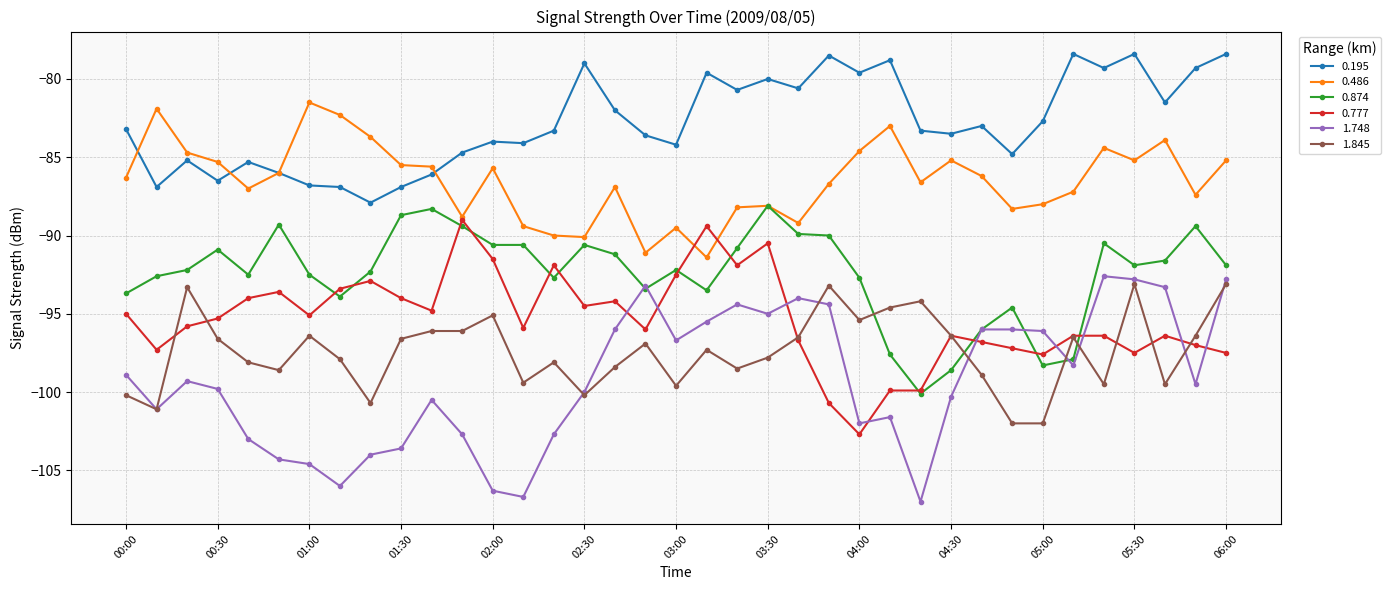

What is the value of the 0.195 point at the 35th from the left?

-81.5